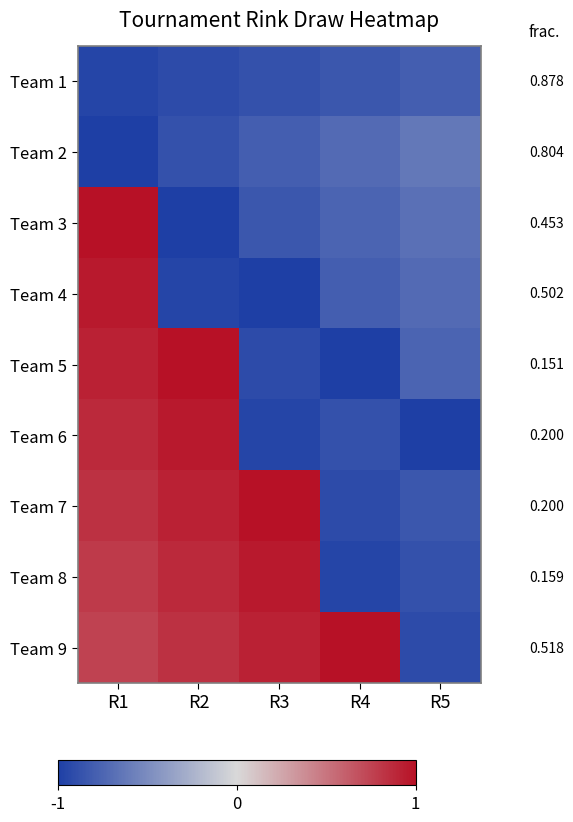

The Team 9 series shows 0.3 at R4. True or false?

False